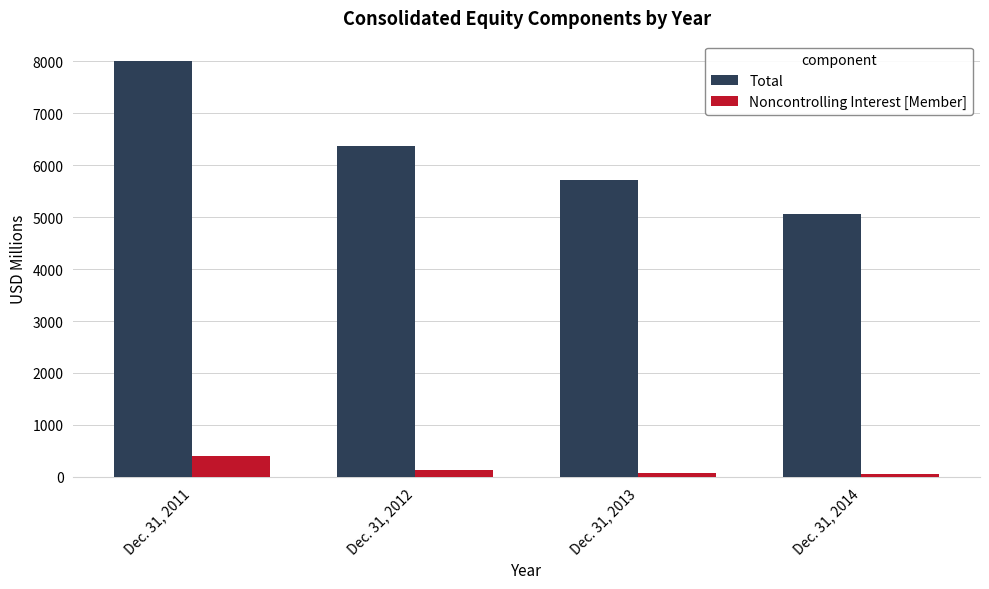

Where is Total nearest to the value 6525?

Dec. 31, 2012